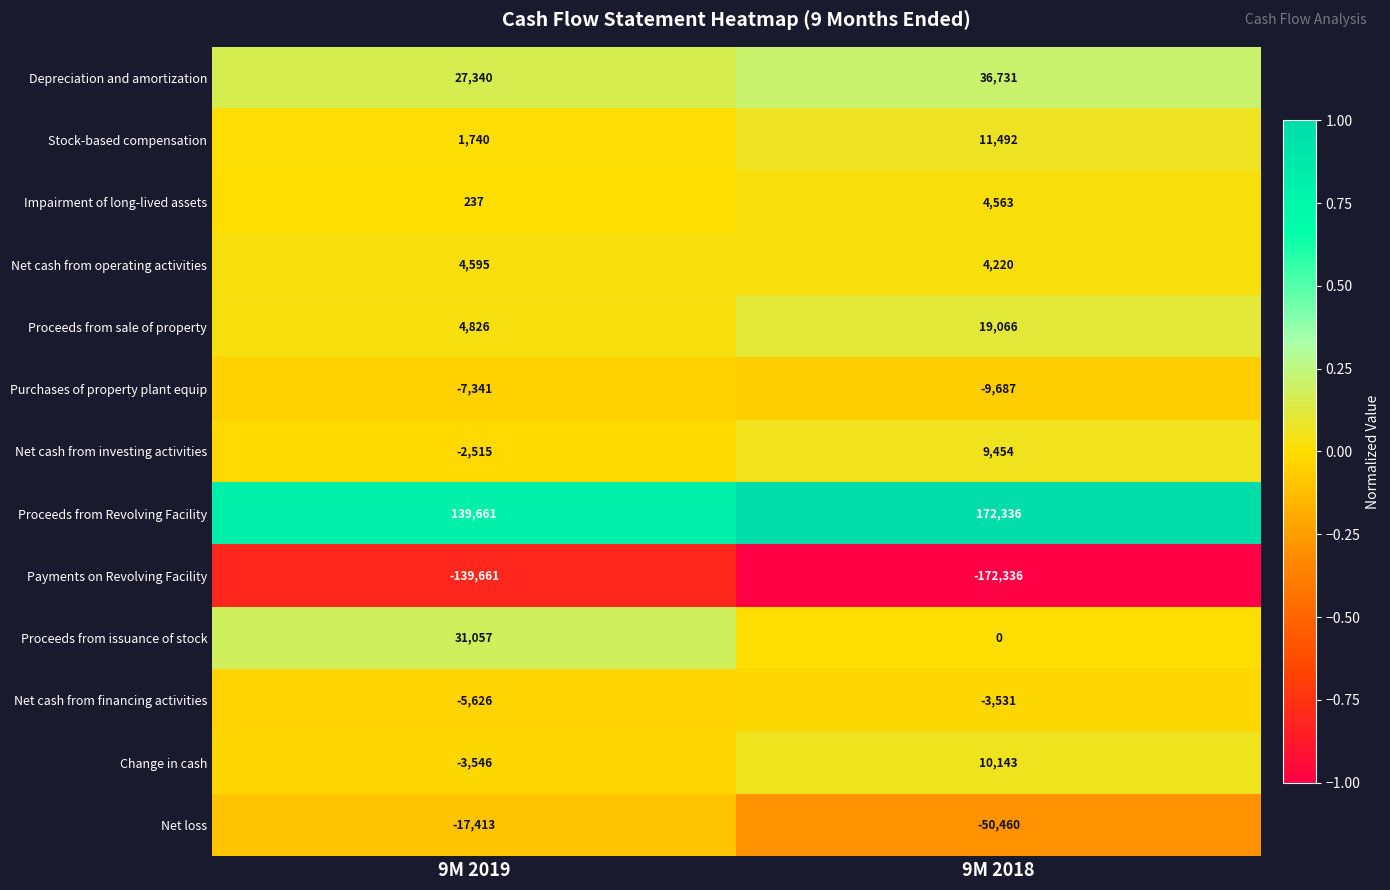

At how many categories does at least one series exceed 0?

2